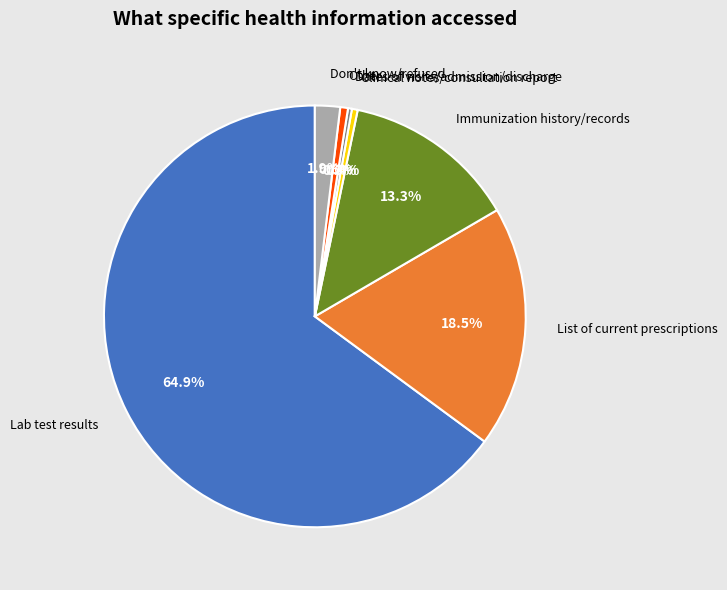

Between Lab test results and Don't know/refused, which is larger?

Lab test results